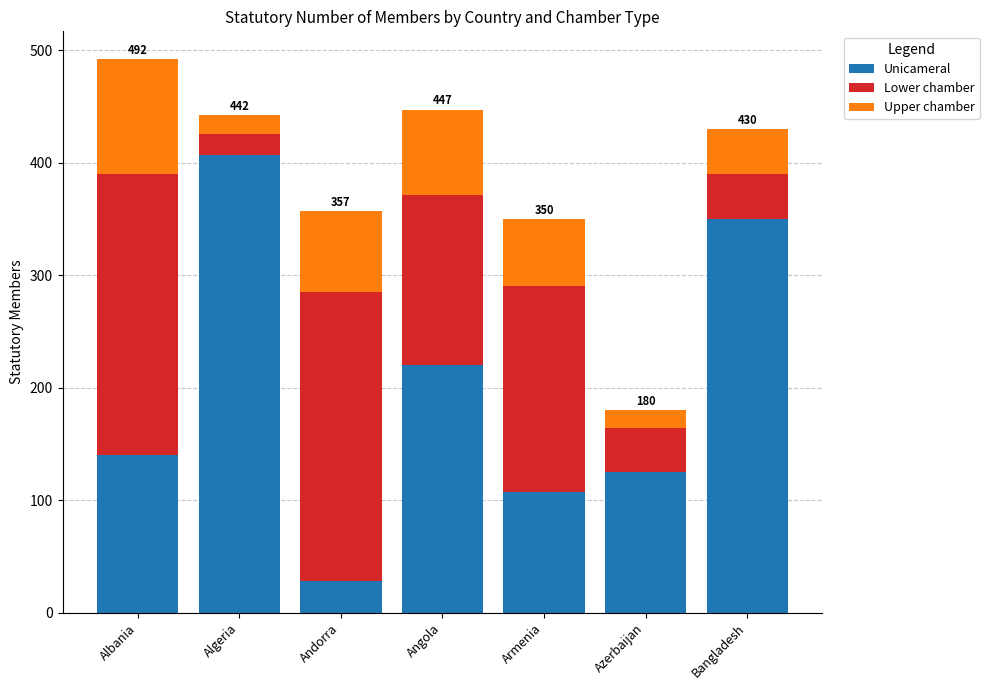

Reading right to left, what are the values for Unicameral?

Bangladesh=350	Azerbaijan=125	Armenia=107	Angola=220	Andorra=28	Algeria=407	Albania=140